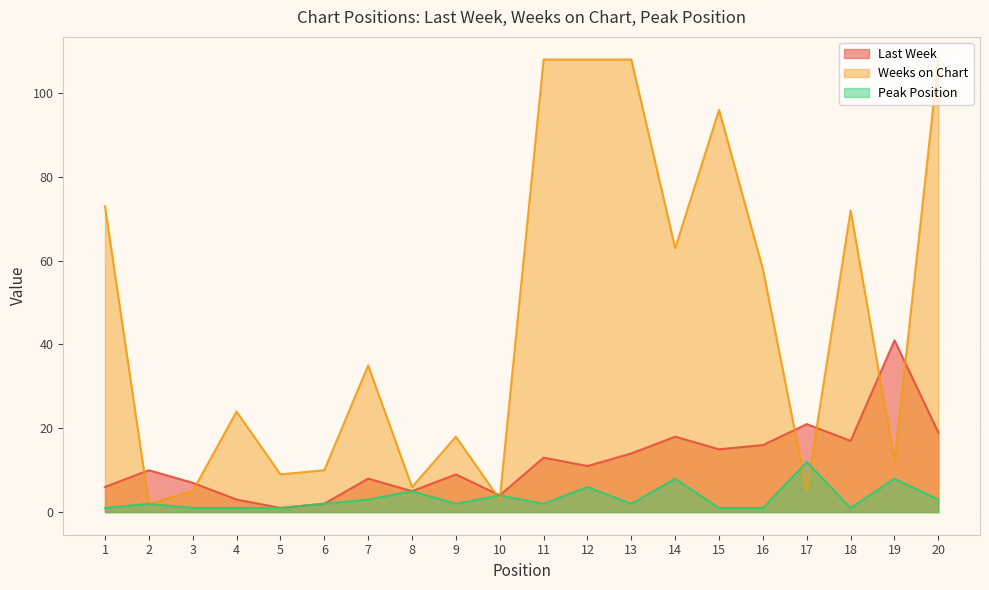

How many interior local valleys does the Weeks on Chart series have?

7